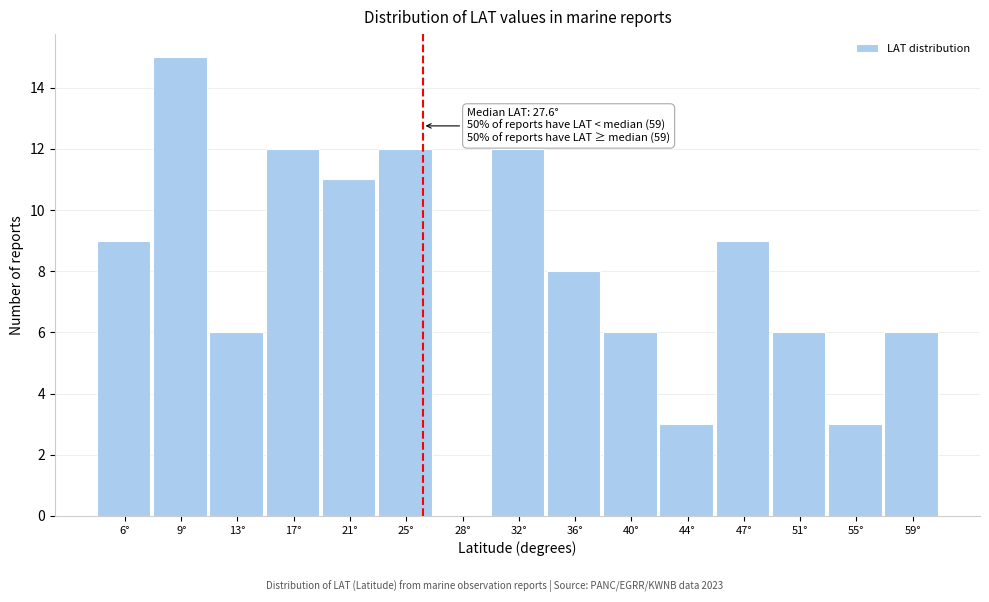

Reading right to left, what are all the values shown in this chart?

59°=6	55°=3	51°=6	47°=9	44°=3	40°=6	36°=8	32°=12	28°=0	25°=12	21°=11	17°=12	13°=6	9°=15	6°=9